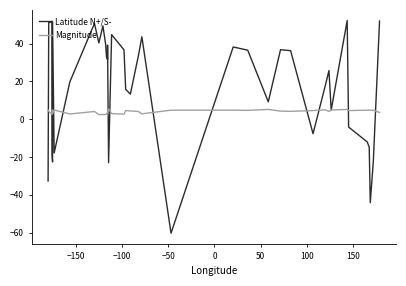

Rank the series by their maximum value, from highest to lowest.

Latitude N+/S-, Magnitude